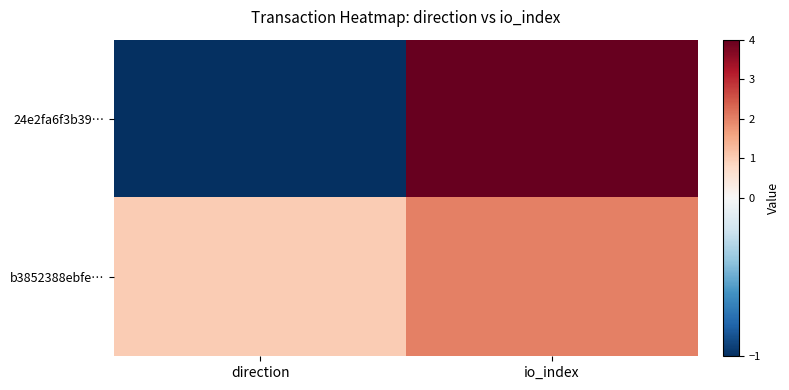

Which category has the highest value across all series?

io_index